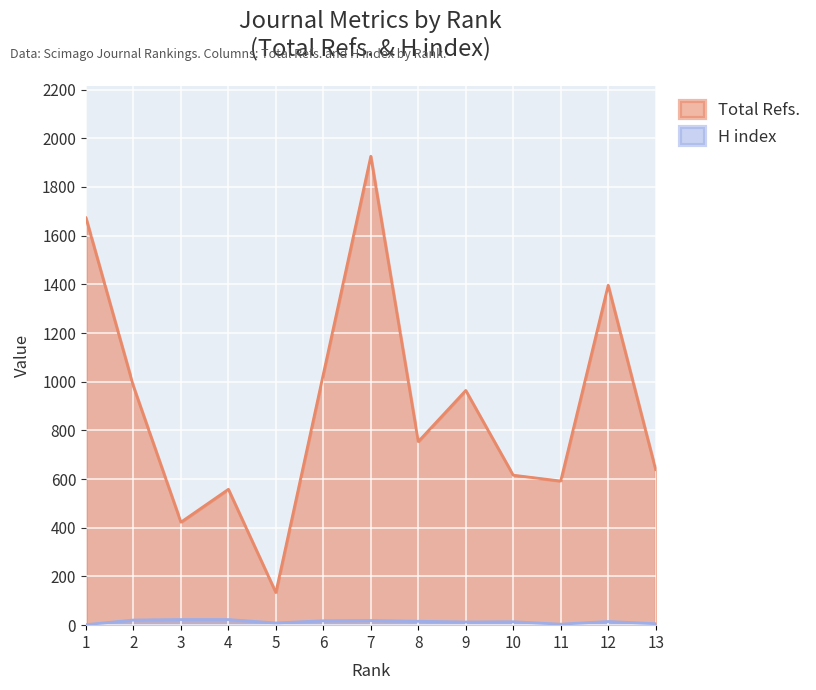

How many values in the Total Refs. series are below 754?

6